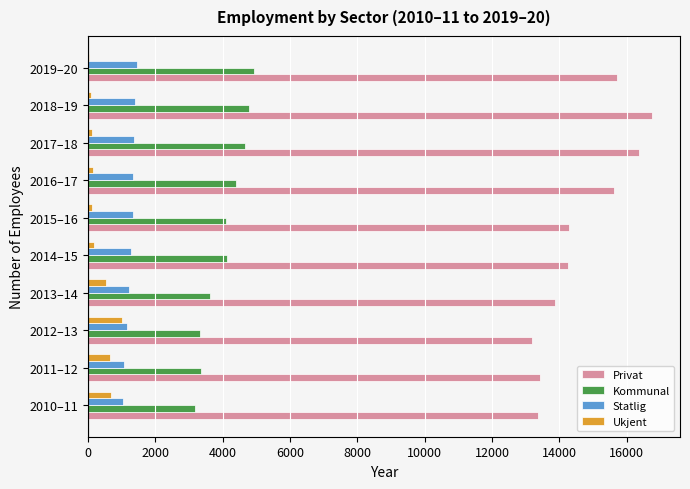

What is the average value of the Privat series?

14688